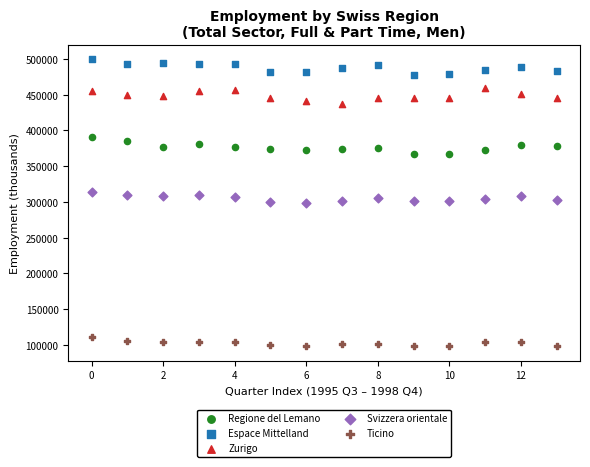

Which series contains the lowest Y value?

Ticino